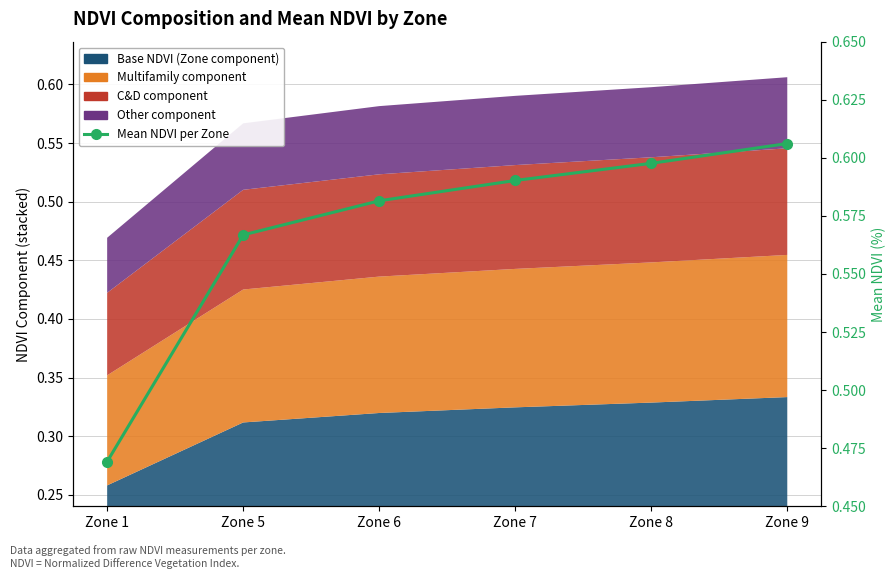

Which category has the lowest value across all series?

Zone 1